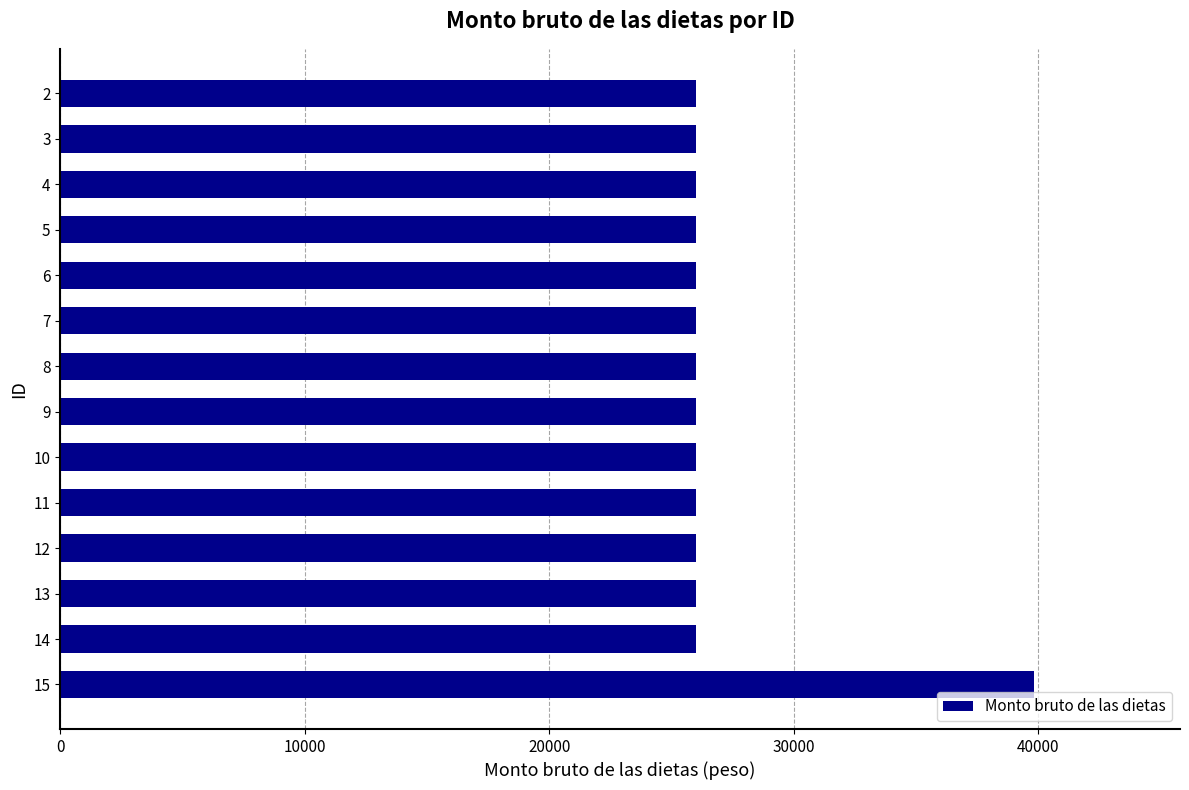

What is the maximum value shown in the chart?

39817.7